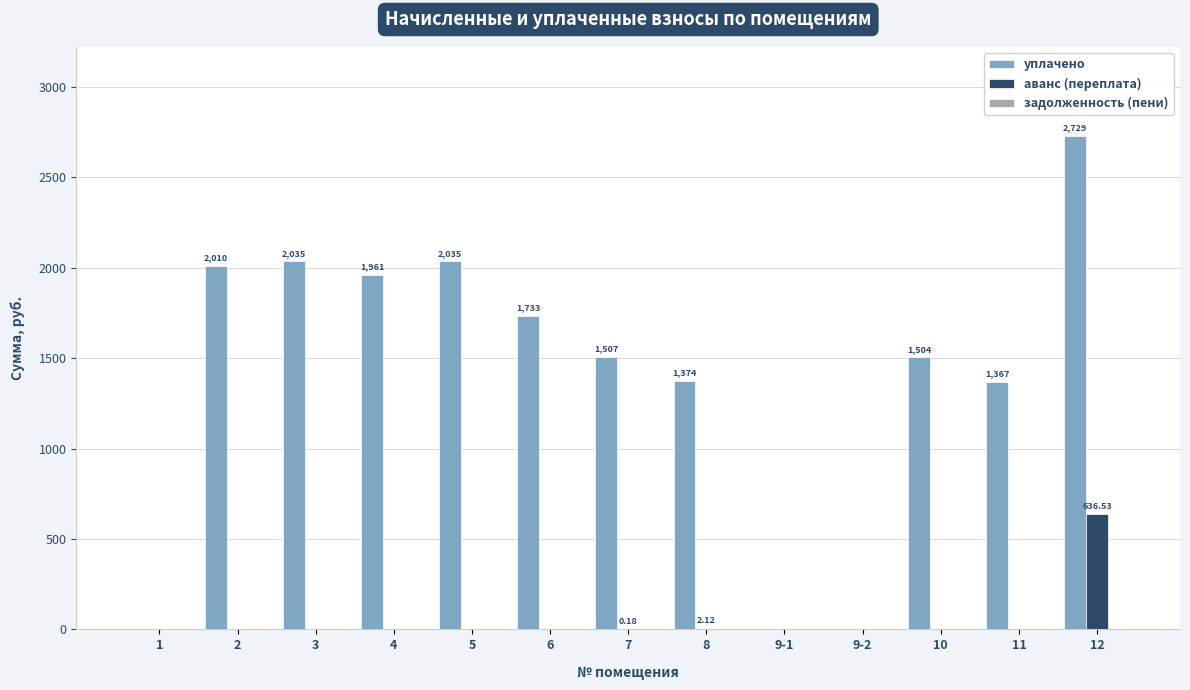

At which category does the chart reach its peak across all series?

12